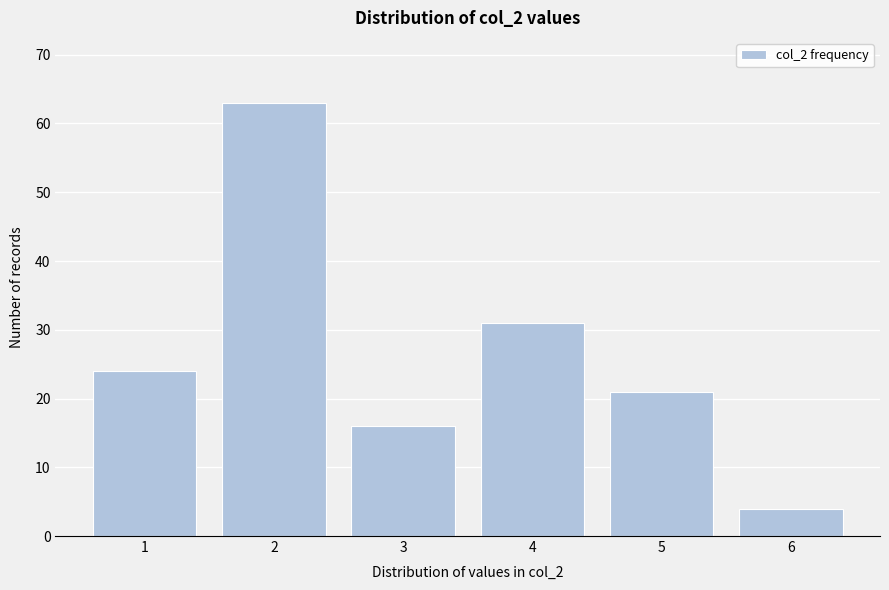

Reading left to right, what are all the values shown in this chart?

1=24	2=63	3=16	4=31	5=21	6=4